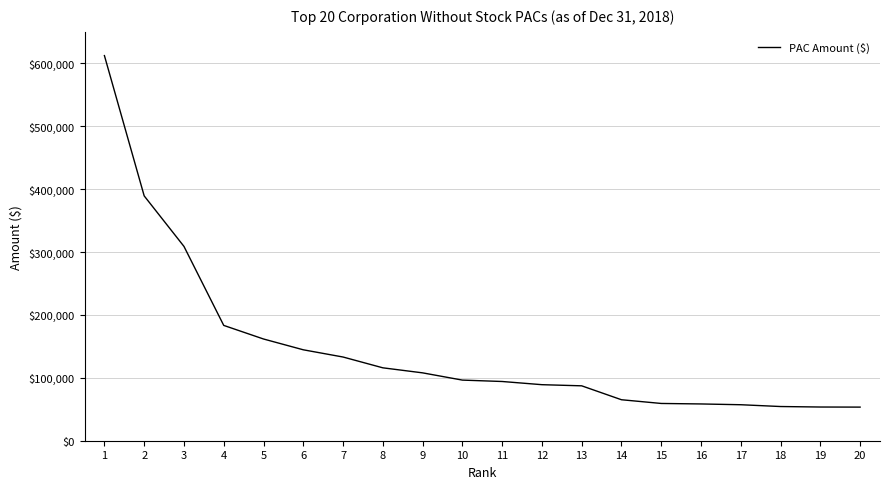

What is the sum of all values?

2925175.8